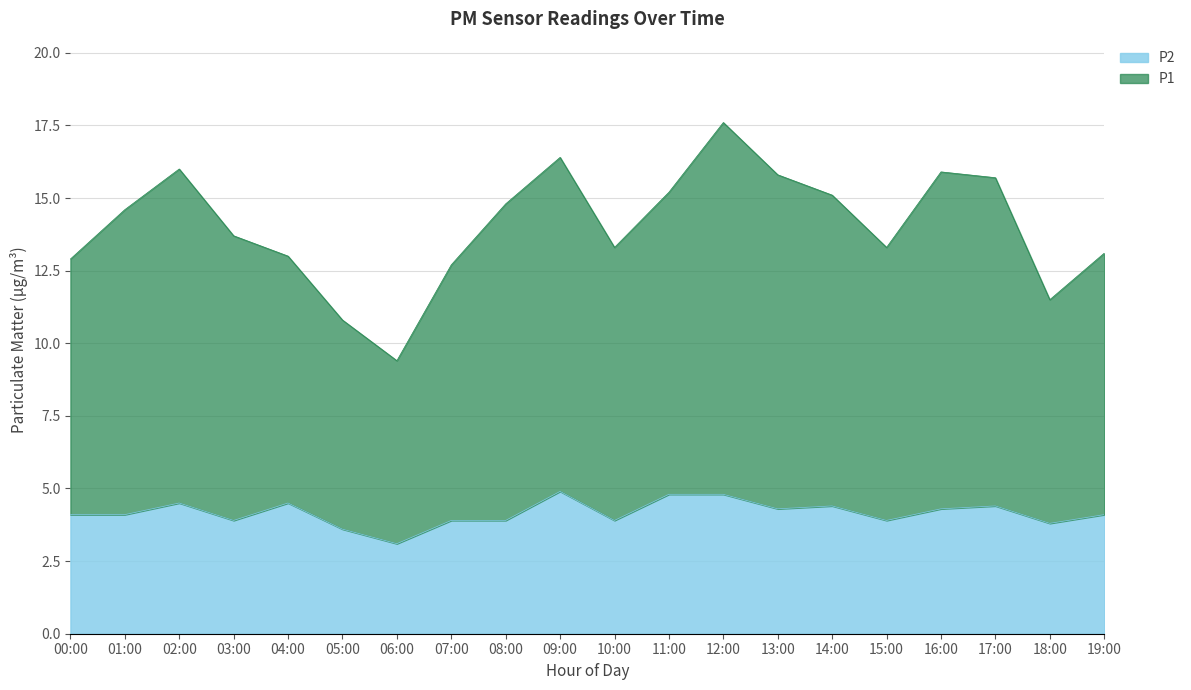

List the series in order of their peak value, highest first.

P1, P2